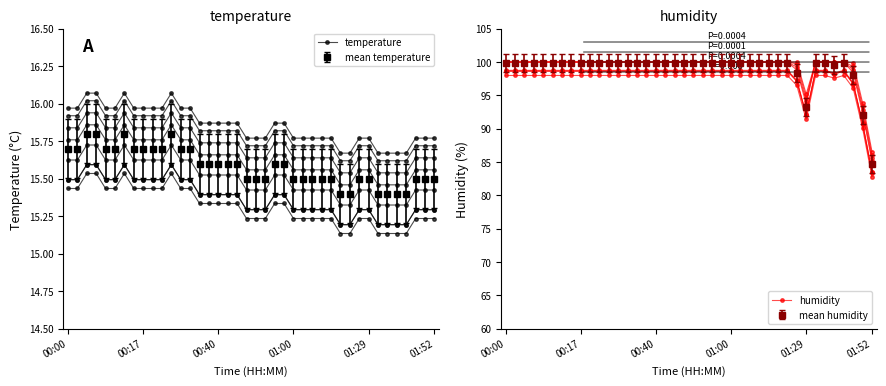

Reading left to right, list all the values displayed in this chart.

temperature: 15.6	15.6	15.7	15.7	15.6	15.6	15.7	15.6	15.6	15.6	15.6	15.7	15.6	15.6	15.5	15.5	15.5	15.5	15.5	15.4	15.4	15.4	15.5	15.5	15.4	15.4	15.4	15.4	15.4	15.3	15.3	15.4	15.4	15.3	15.3	15.3	15.3	15.4	15.4	15.4
humidity: 100.0	100.0	100.0	100.0	100.0	100.0	100.0	100.0	100.0	100.0	100.0	100.0	100.0	100.0	100.0	100.0	100.0	100.0	100.0	100.0	100.0	100.0	100.0	100.0	100.0	100.0	100.0	100.0	100.0	100.0	100.0	98.8	93.7	100.0	100.0	99.9	100.0	98.4	92.4	85.1